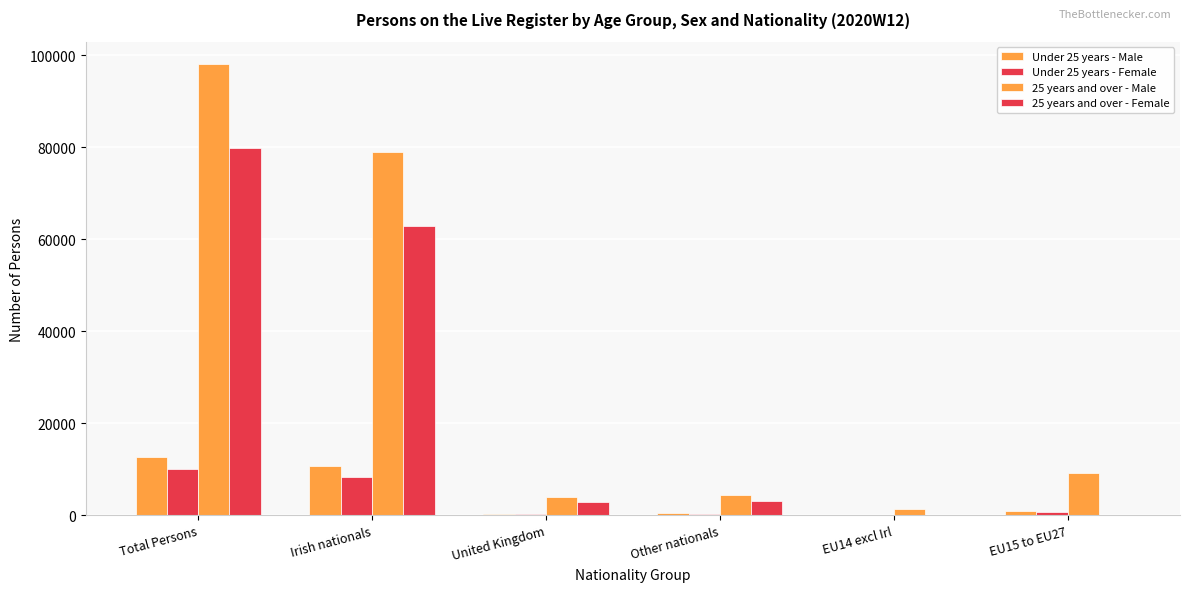

How many categories are shown in the chart?

6